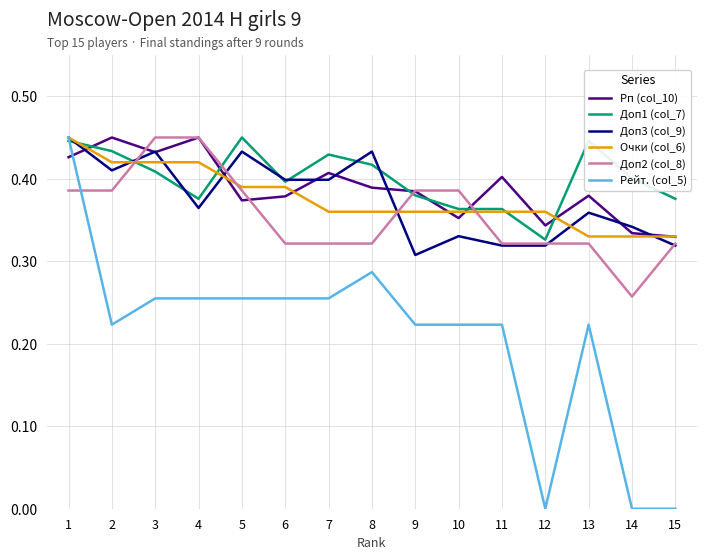

Is the value of Рейт. (col_5) at 11 greater than the value of Очки (col_6) at 4?

No